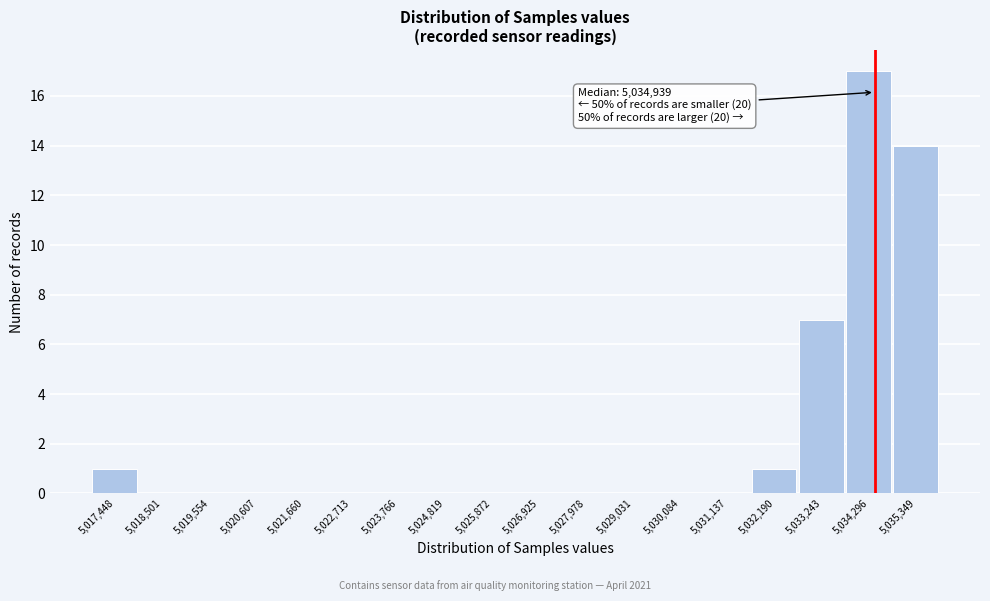

Reading left to right, transcribe all the data shown in this chart.

5,017,448=1	5,018,501=0	5,019,554=0	5,020,607=0	5,021,660=0	5,022,713=0	5,023,766=0	5,024,819=0	5,025,872=0	5,026,925=0	5,027,978=0	5,029,031=0	5,030,084=0	5,031,137=0	5,032,190=1	5,033,243=7	5,034,296=17	5,035,349=14